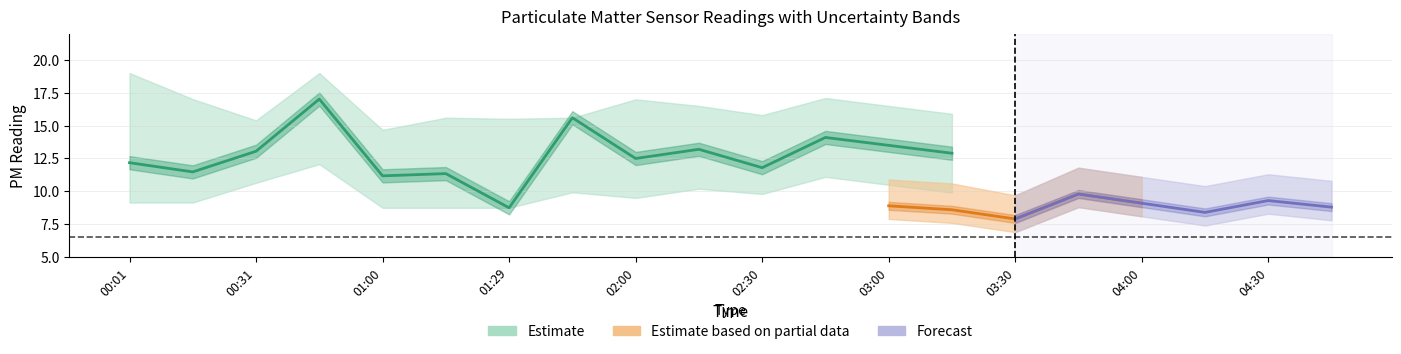

What is the difference between the SDS_P1_center values at 04:45 and 04:15?

0.4